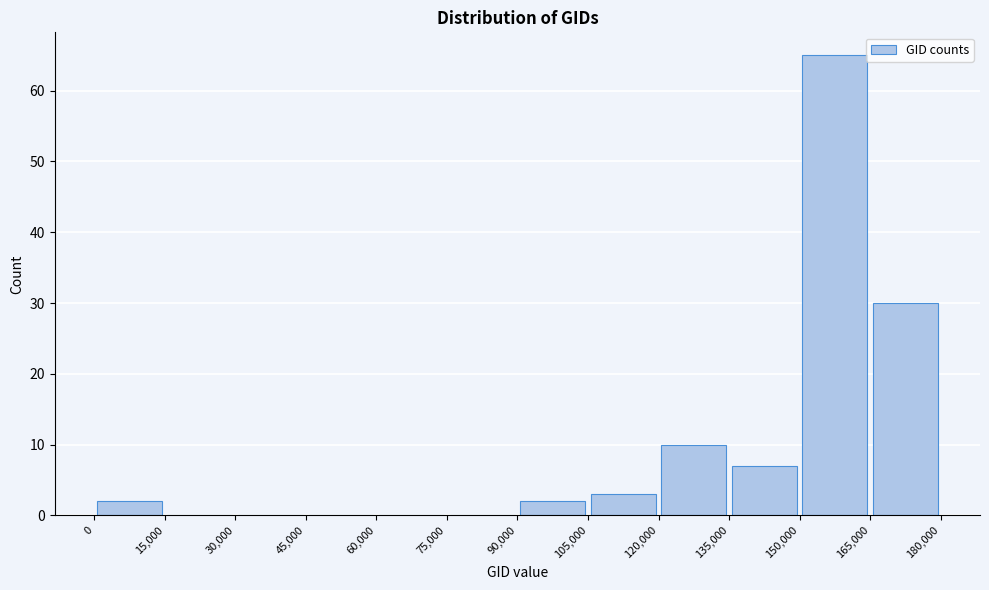

Which range on the x-axis has the tallest bar?

150,000 to 165,000